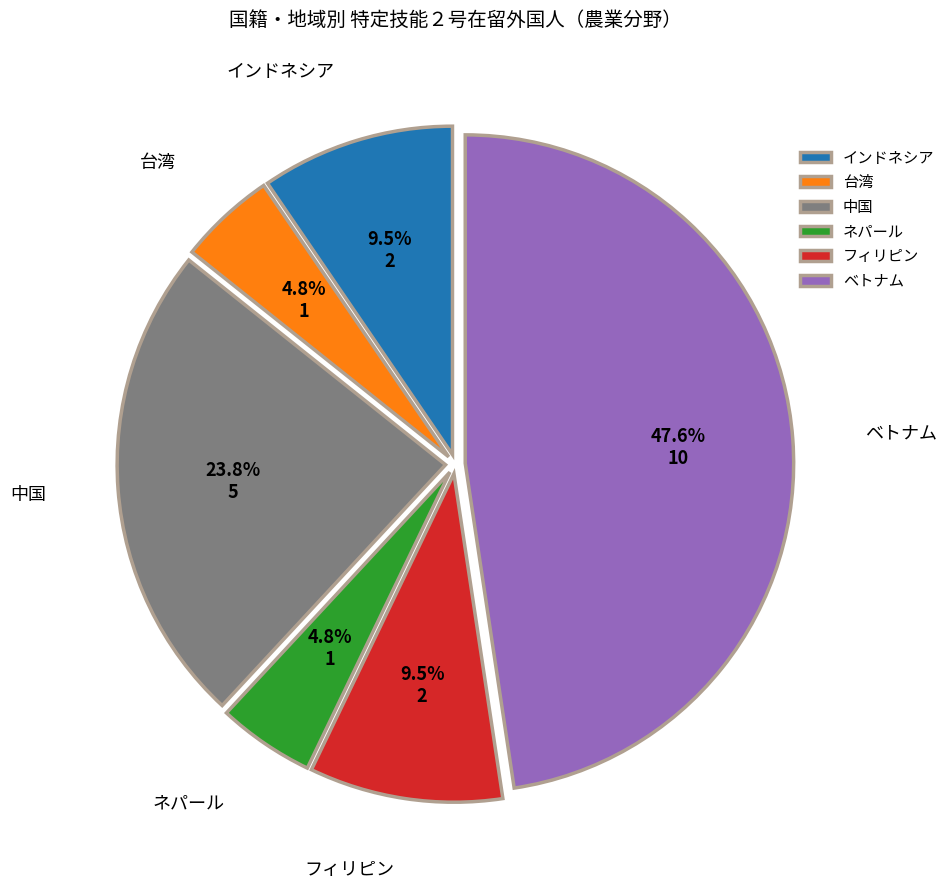

Is there a majority slice in this chart?

No